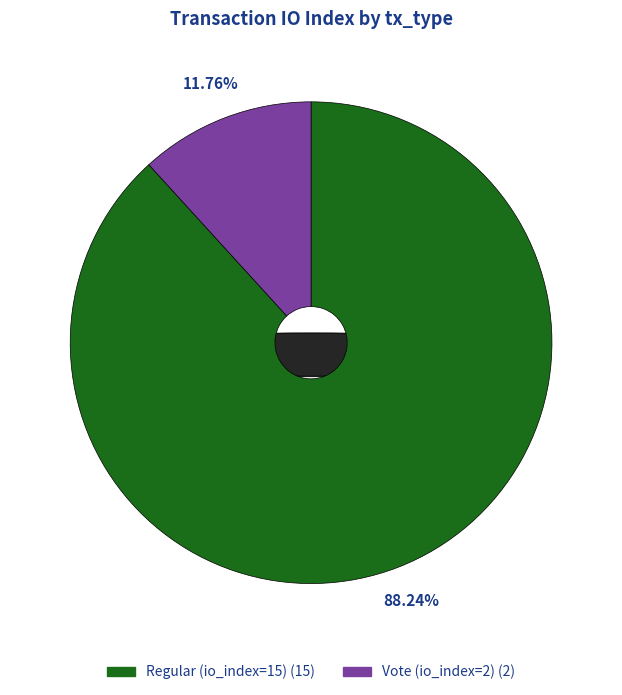

The Vote (io_index=2) slice represents 4% of the pie. True or false?

False